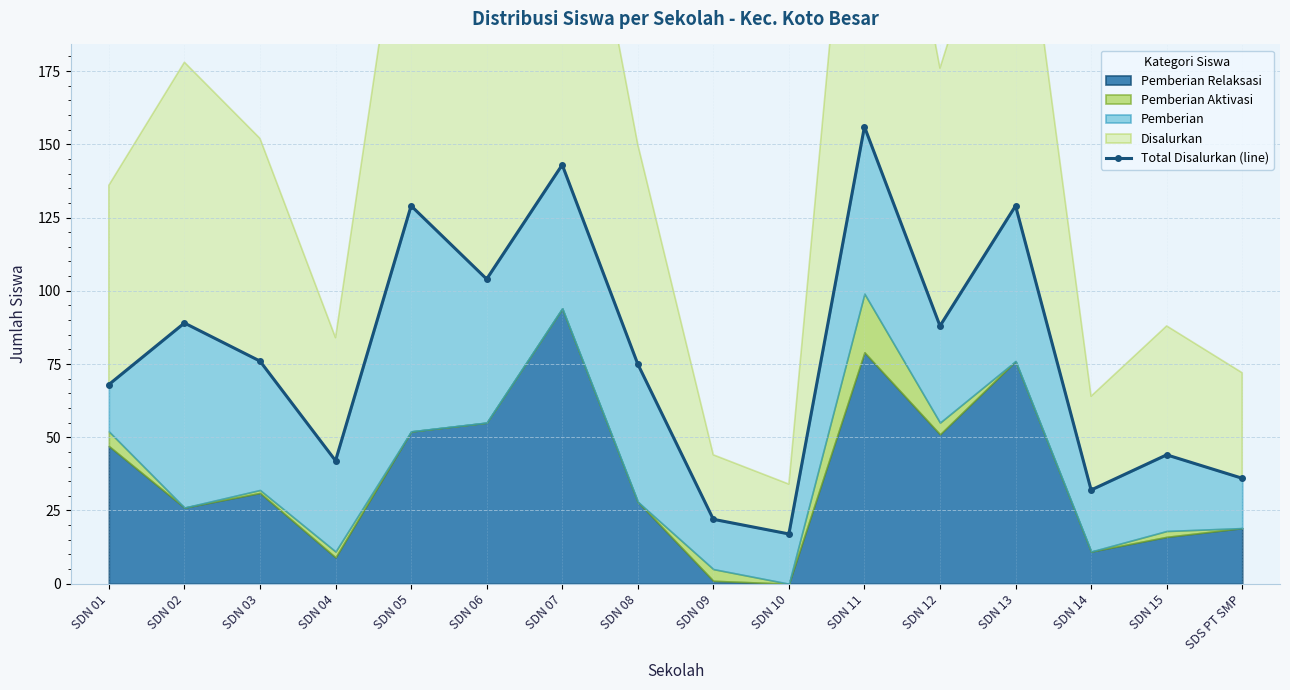

Reading left to right, list all the values displayed in this chart.

68	89	76	42	129	104	143	75	22	17	156	88	129	32	44	36